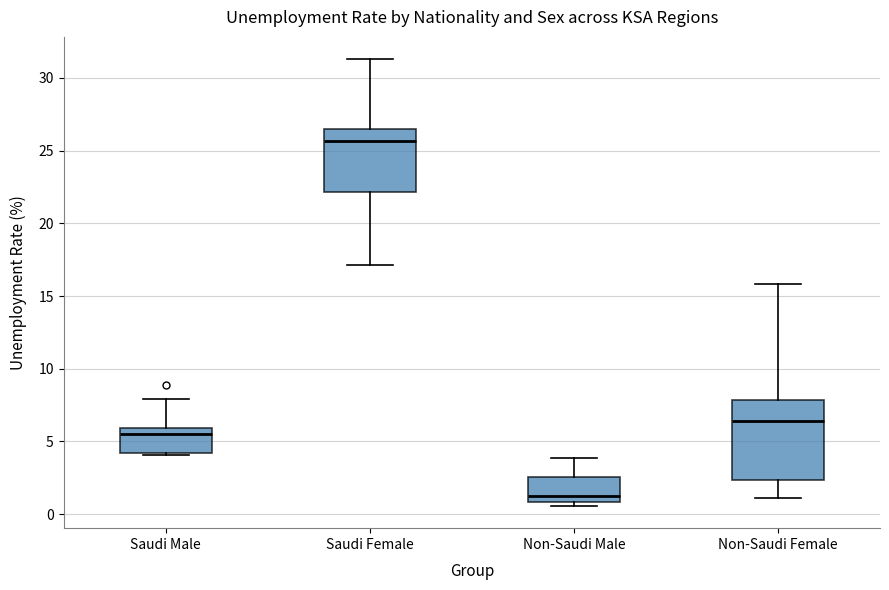

Reading left to right, read every box against the y-axis: the position of its median line, the range the box covers, and the ends of its whiskers. The values are not printed on the chart, so give them approximately, as read against the axis.

Saudi Male: median 5.5, box 4.0 to 6.0, whiskers 4.0 to 8.0
Saudi Female: median 25.5, box 22.0 to 26.5, whiskers 17.0 to 31.5
Non-Saudi Male: median 1.5, box 1.0 to 2.5, whiskers 0.5 to 4.0
Non-Saudi Female: median 6.5, box 2.5 to 8.0, whiskers 1.0 to 16.0